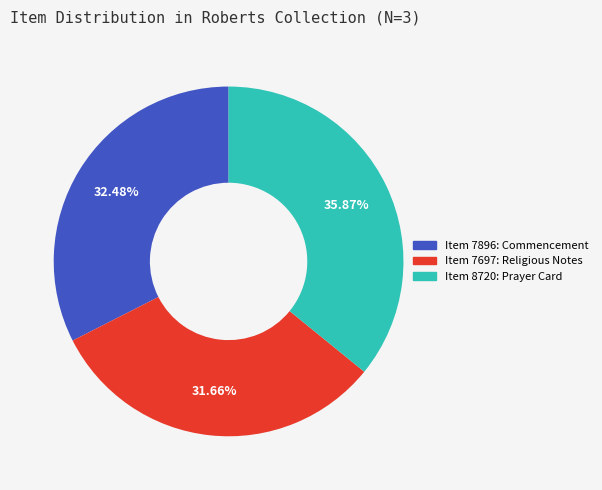

Does any single category account for the majority?

No